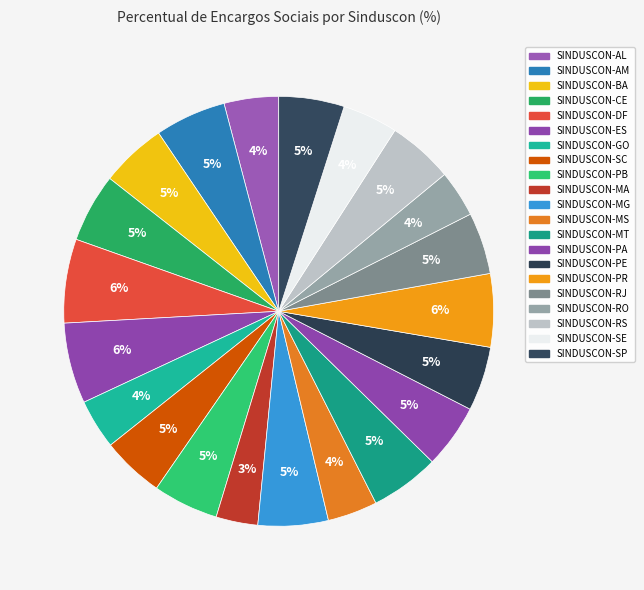

To the nearest percent, what percentage of the pie is SINDUSCON-SC?

5%